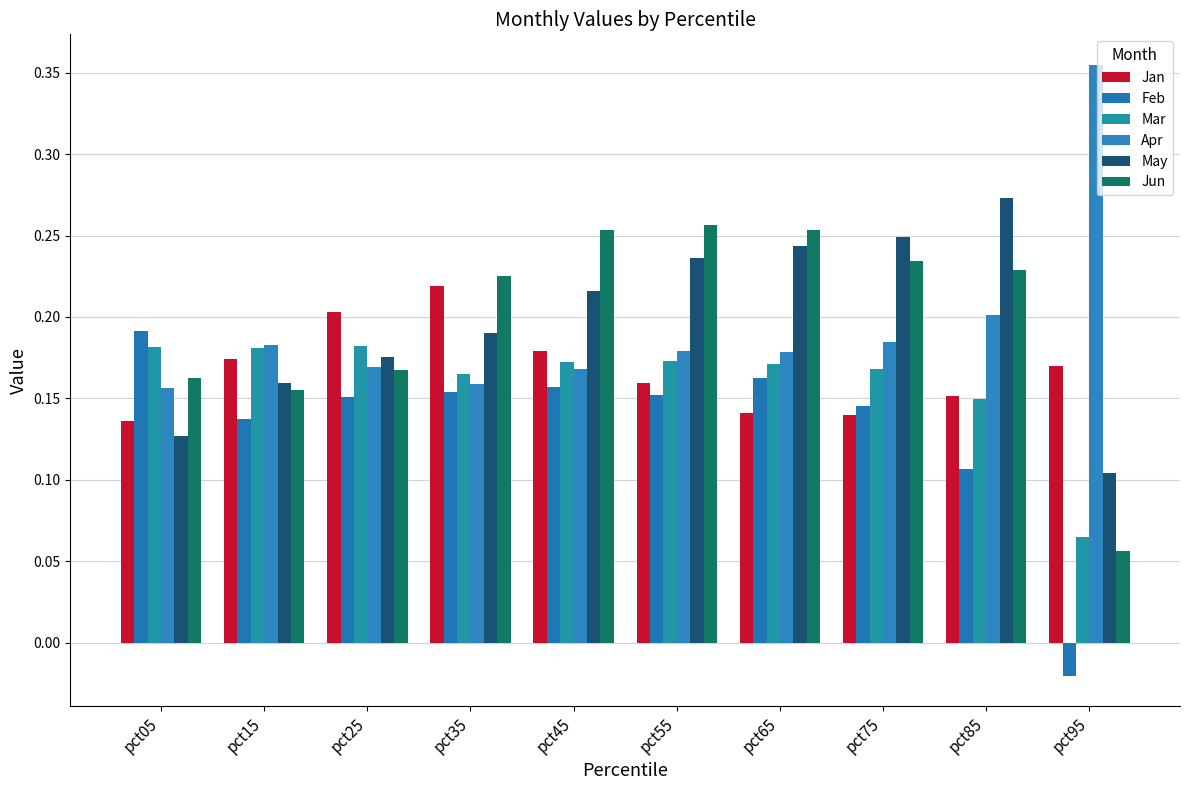

How many series are shown in this chart?

6